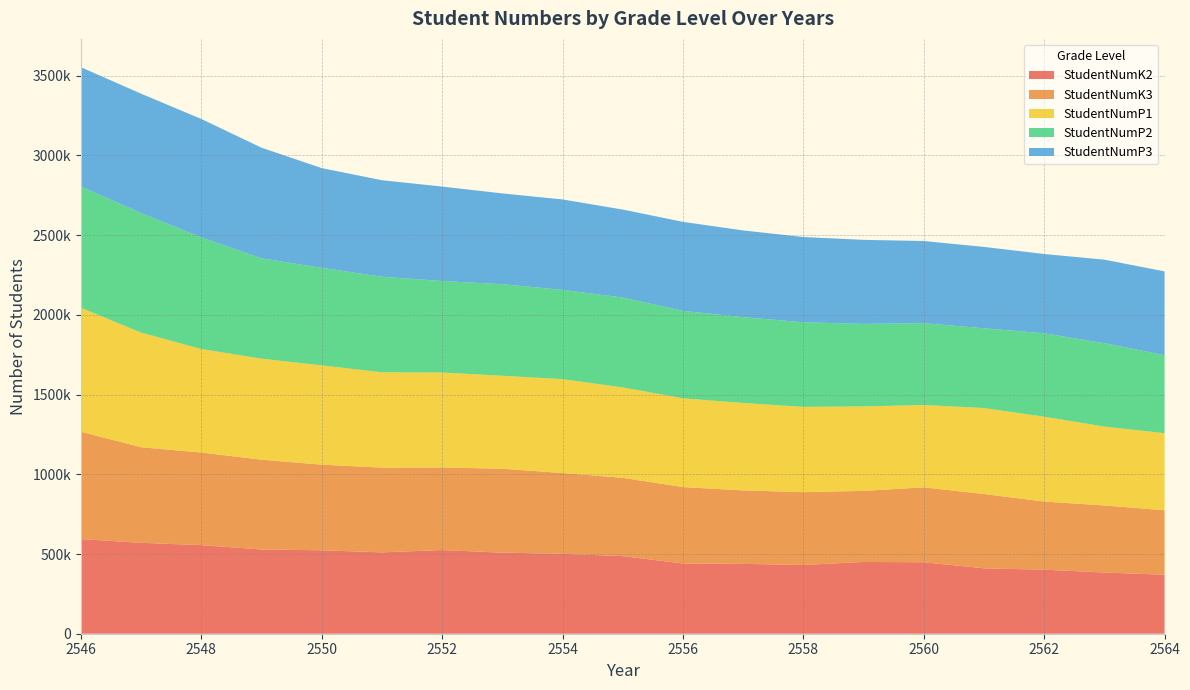

Reading left to right, list all the values displayed in this chart.

StudentNumK2: 2546=593521	2547=570153	2548=555891	2549=528300	2550=523266	2551=510412	2552=524883	2553=508649	2554=501297	2555=486812	2556=440454	2557=438196	2558=431237	2559=450186	2560=448293	2561=410262	2562=401713	2563=383915	2564=369894
StudentNumK3: 2546=673531	2547=599750	2548=580639	2549=563290	2550=537160	2551=531583	2552=517851	2553=526381	2554=506726	2555=491008	2556=479512	2557=460838	2558=456852	2559=445841	2560=469887	2561=465915	2562=427312	2563=420753	2564=404530
StudentNumP1: 2546=777894	2547=718788	2548=649592	2549=633852	2550=622720	2551=598000	2552=595814	2553=583255	2554=588967	2555=567236	2556=556810	2557=548551	2558=534888	2559=529785	2560=516621	2561=539286	2562=532368	2563=494601	2564=483601
StudentNumP2: 2546=760486	2547=750254	2548=700022	2549=629515	2550=612080	2551=599255	2552=573858	2553=574350	2554=559778	2555=563801	2556=548309	2557=538231	2558=530776	2559=517723	2560=513370	2561=500558	2562=523067	2563=523327	2564=489365
StudentNumP3: 2546=748270	2547=748656	2548=742899	2549=693913	2550=625573	2551=605624	2552=592525	2553=569452	2554=567425	2555=551862	2556=558496	2557=544006	2558=534628	2559=527262	2560=515301	2561=510539	2562=497441	2563=523968	2564=525533